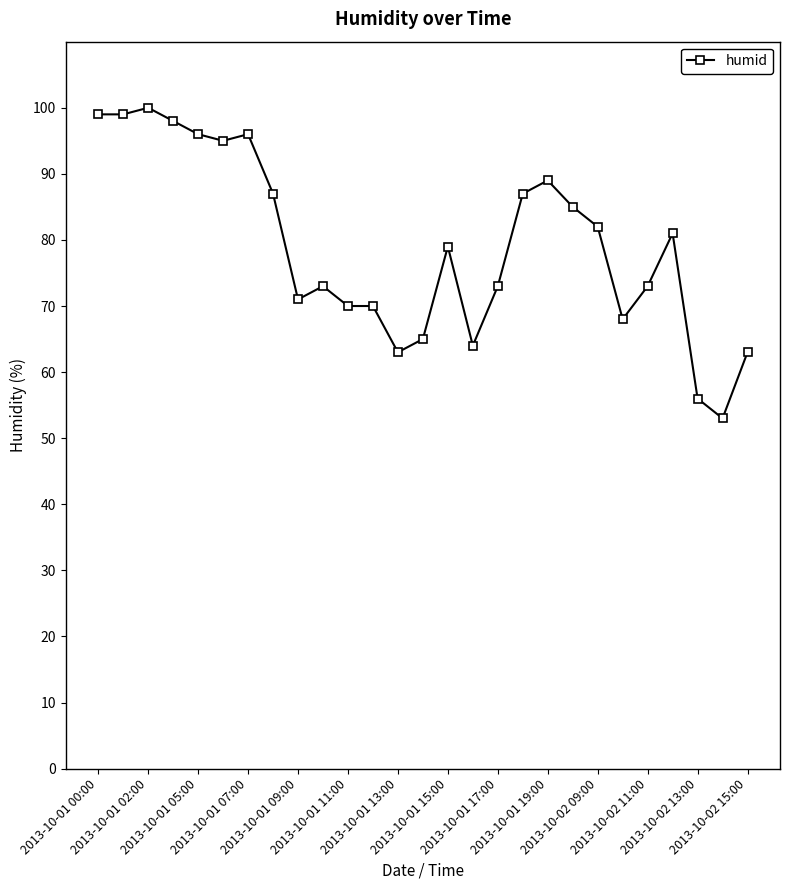

Reading left to right, list all the values displayed in this chart.

99	99	100	98	96	95	96	87	71	73	70	70	63	65	79	64	73	87	89	85	82	68	73	81	56	53	63